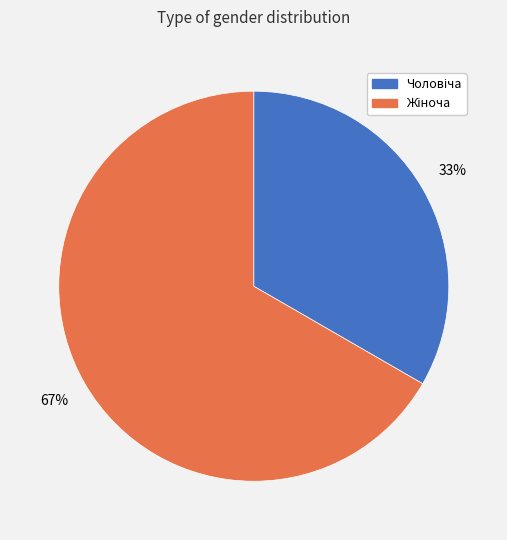

Is there a majority slice in this chart?

Yes